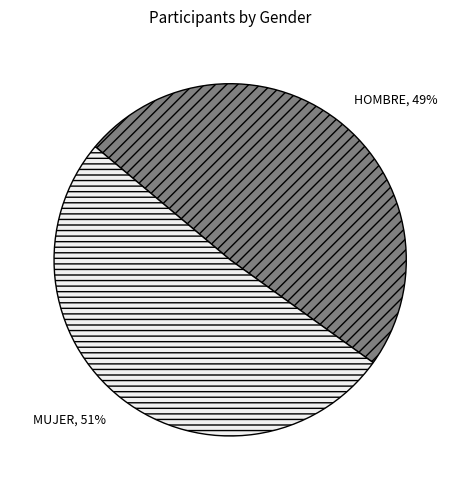

Which category has the biggest portion of the pie?

MUJER